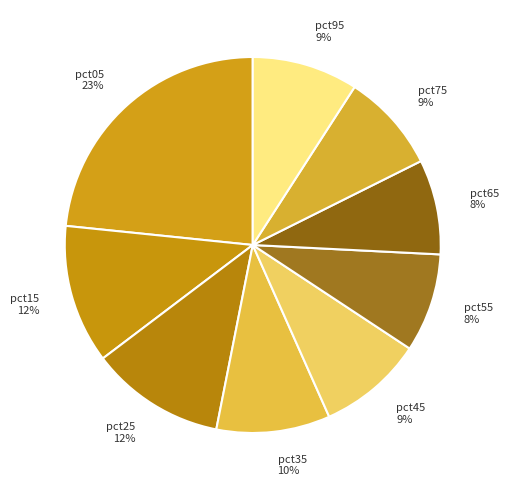

What is the largest slice in the pie chart?

pct05